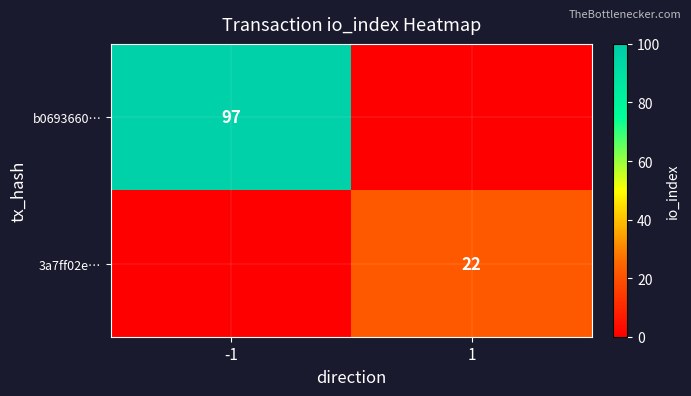

True or false: 3a7ff02e… has a value of 34 at 1.

False